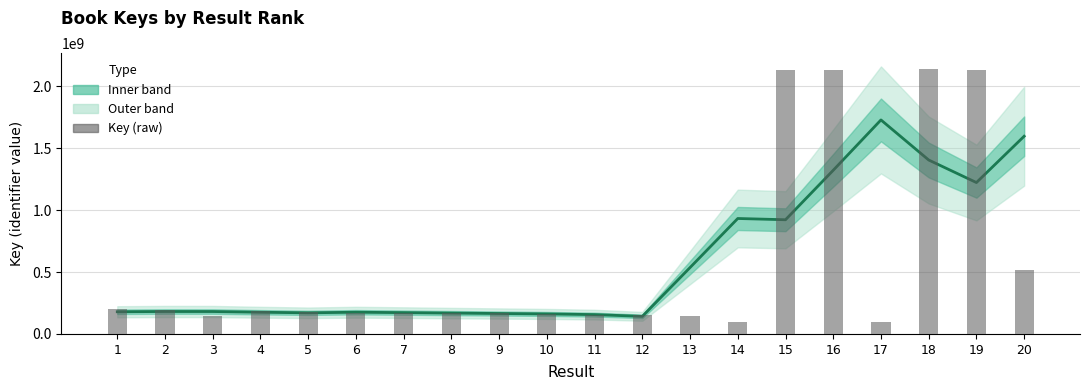

What is the minimum value shown in the chart?

100336670.0